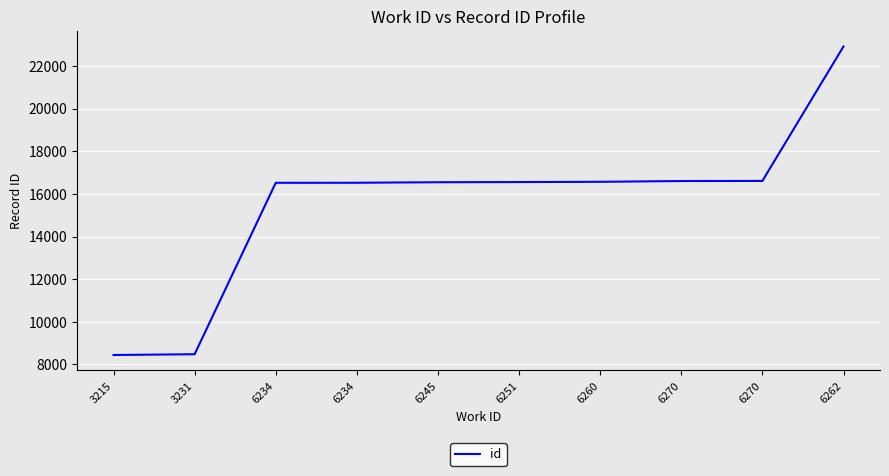

What is the maximum value shown in the chart?

22910